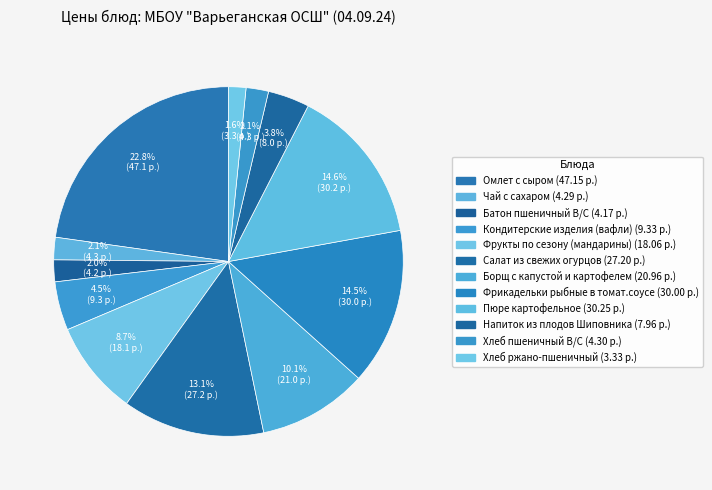

How many segments does this pie chart have?

12